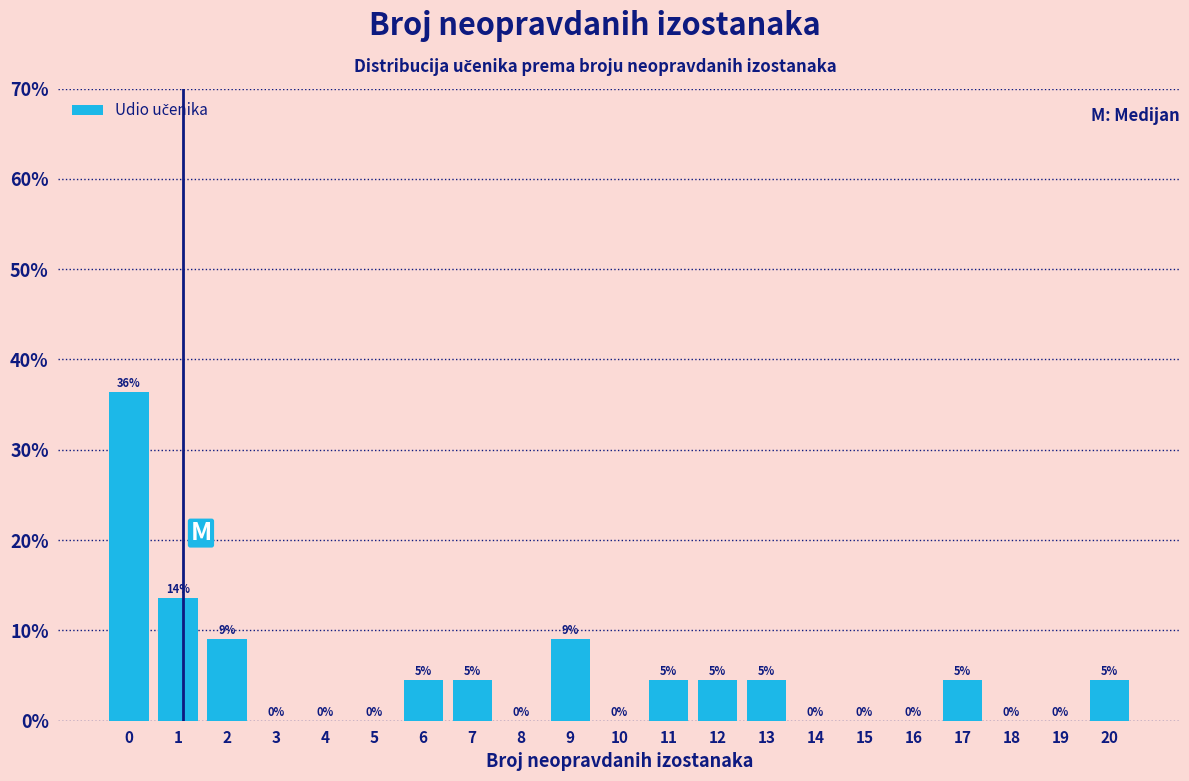

Are the bars horizontal?

No